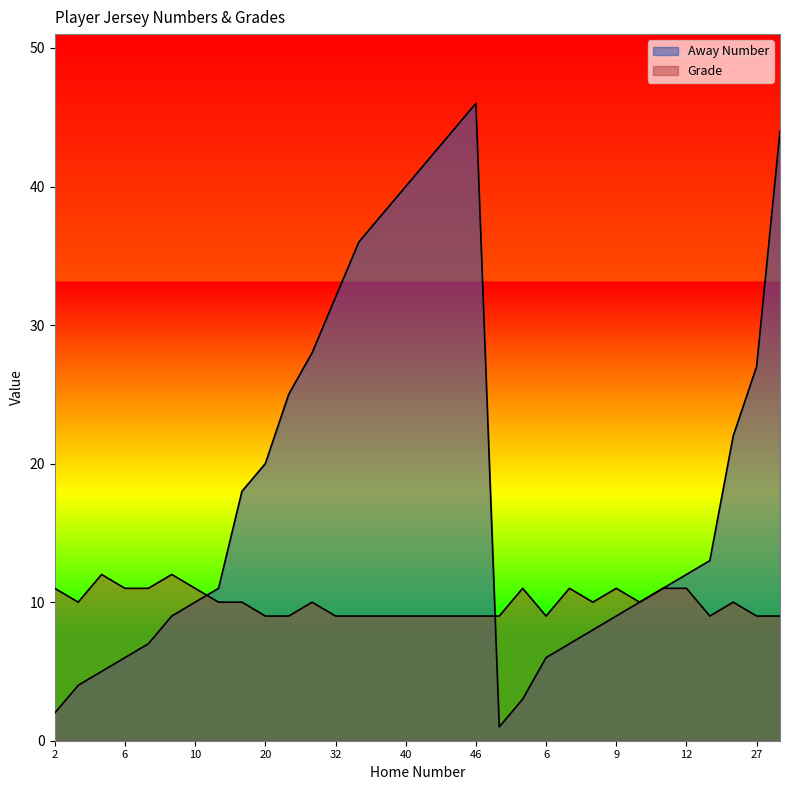

How many times do Away Number and Grade cross each other?

2